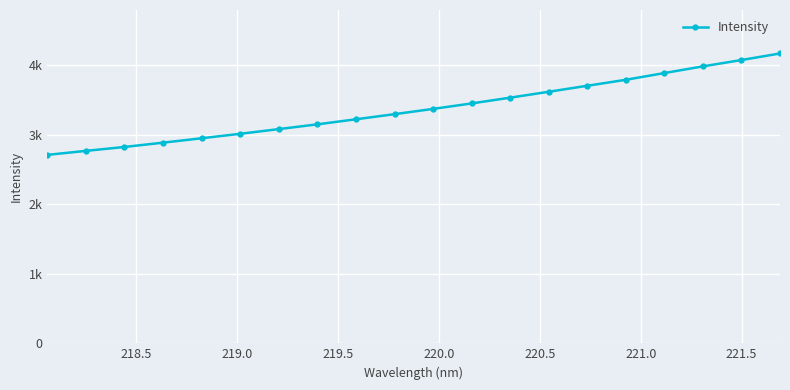

Does the chart display data point markers on the line(s)?

Yes